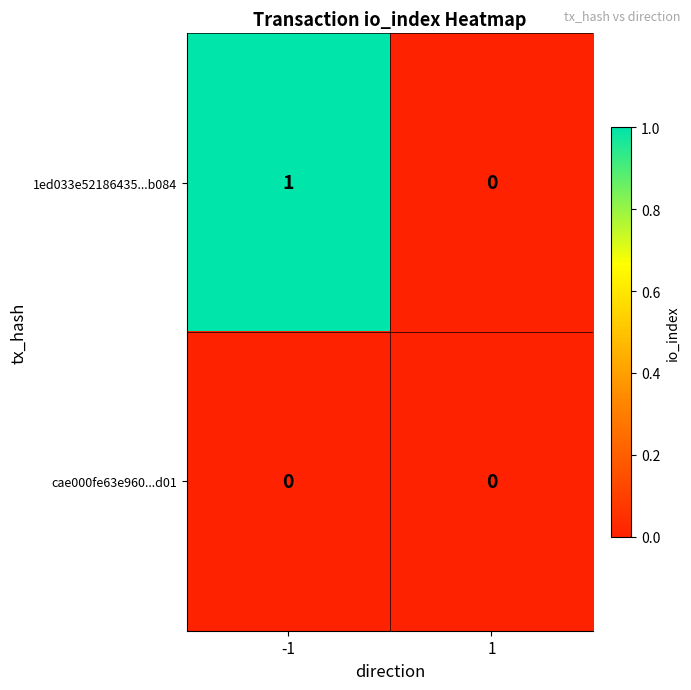

Which series has the largest total across all categories?

1ed033e52186435...b084